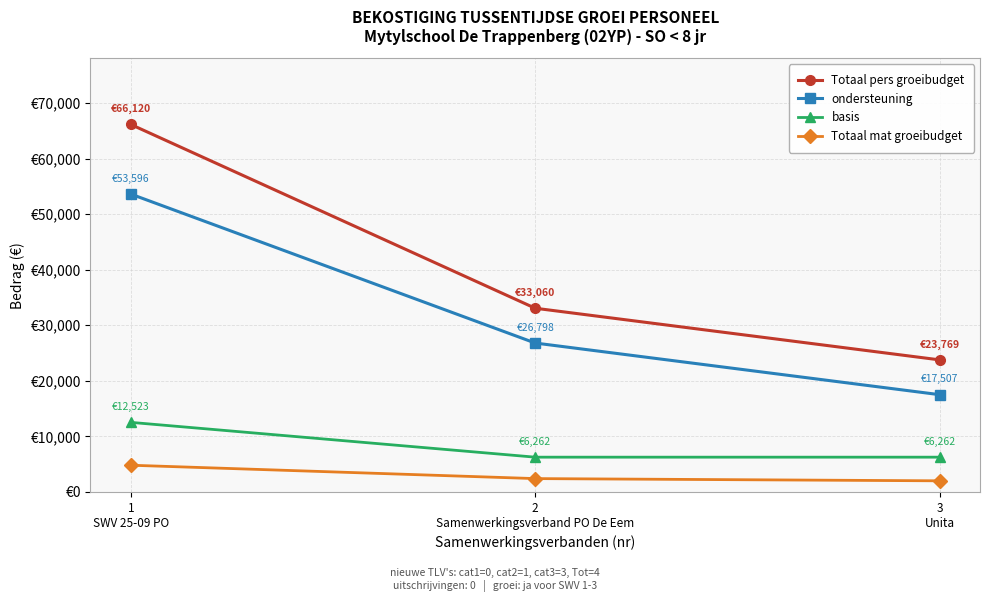

Is this an area chart (filled region under the line)?

No